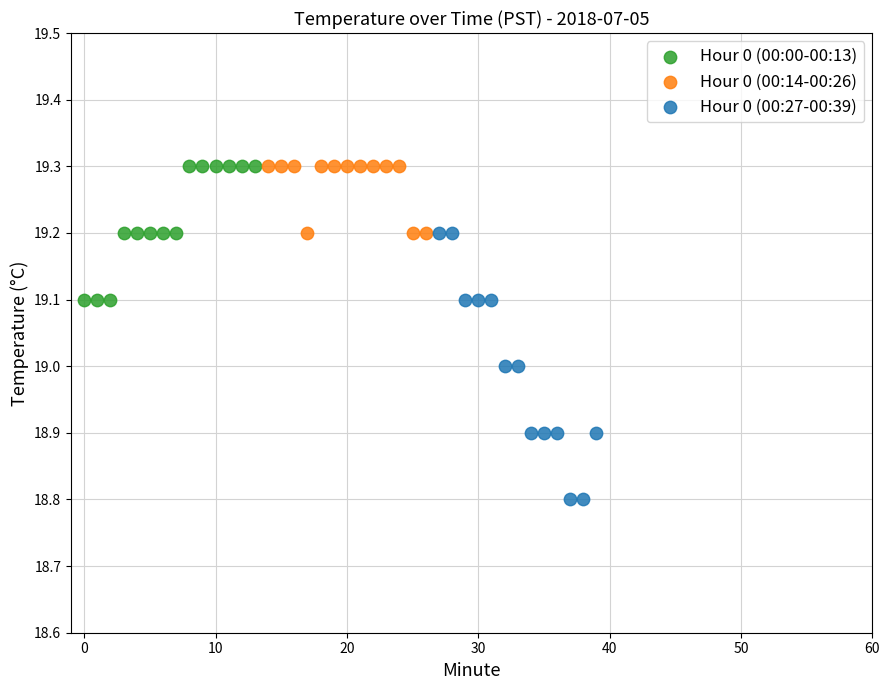

Which series reaches the minimum Y coordinate?

Hour 0 (00:27-00:39)